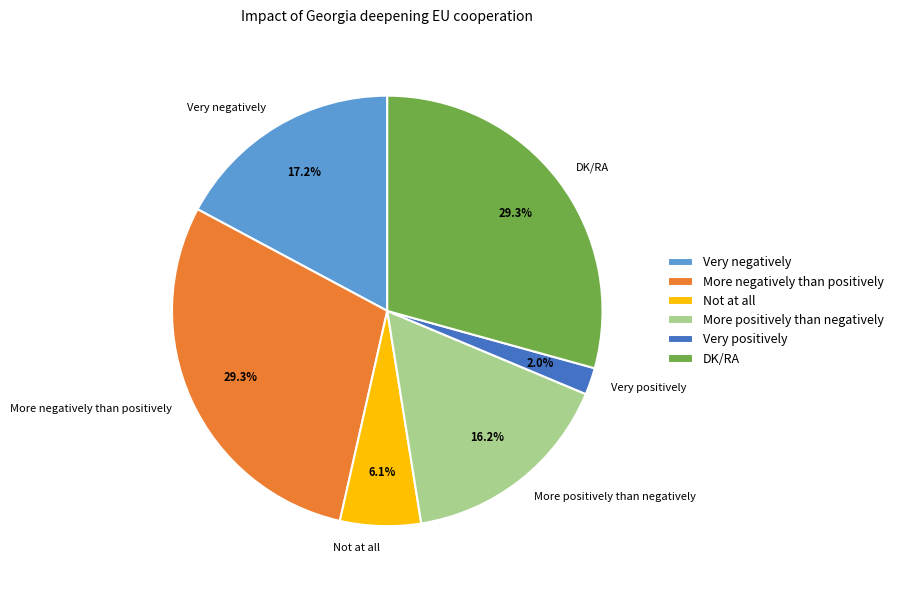

What is the ratio of the value at More positively than negatively to the value at Not at all?

2.7